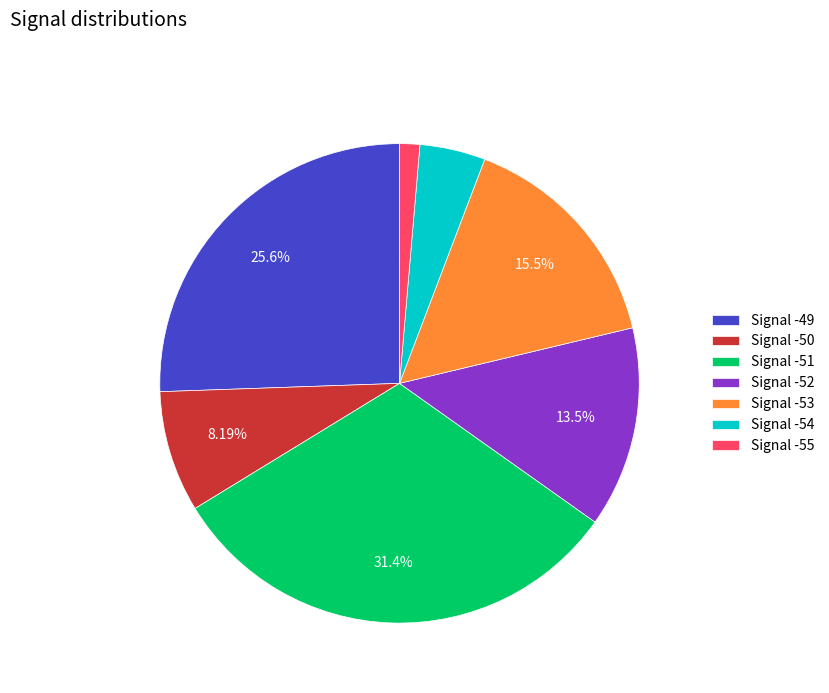

What is the largest slice in the pie chart?

Signal -51